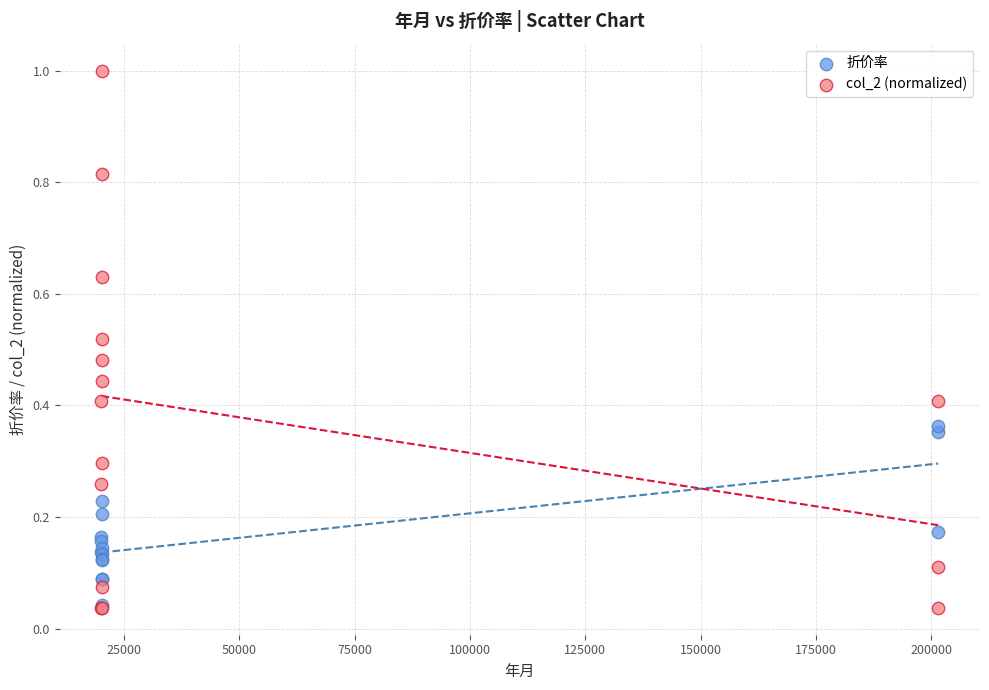

What are all the series names shown in the legend?

折价率, col_2 (normalized)